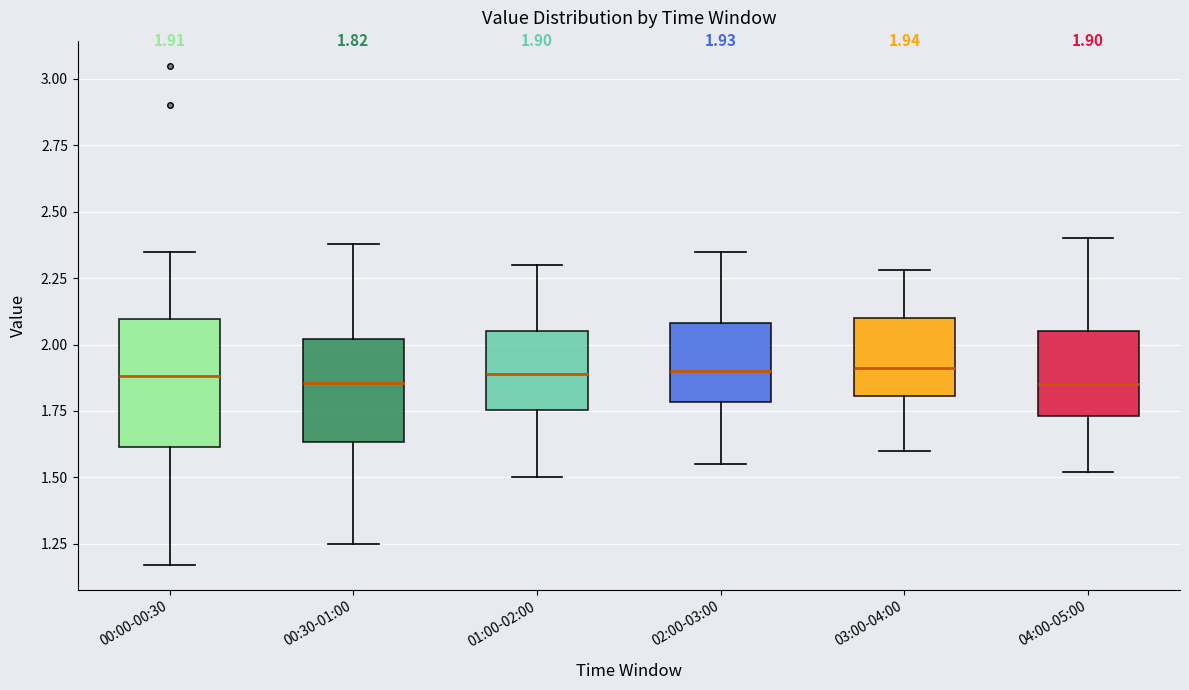

Which box is the tallest, from its lower edge to its upper edge?

00:00-00:30